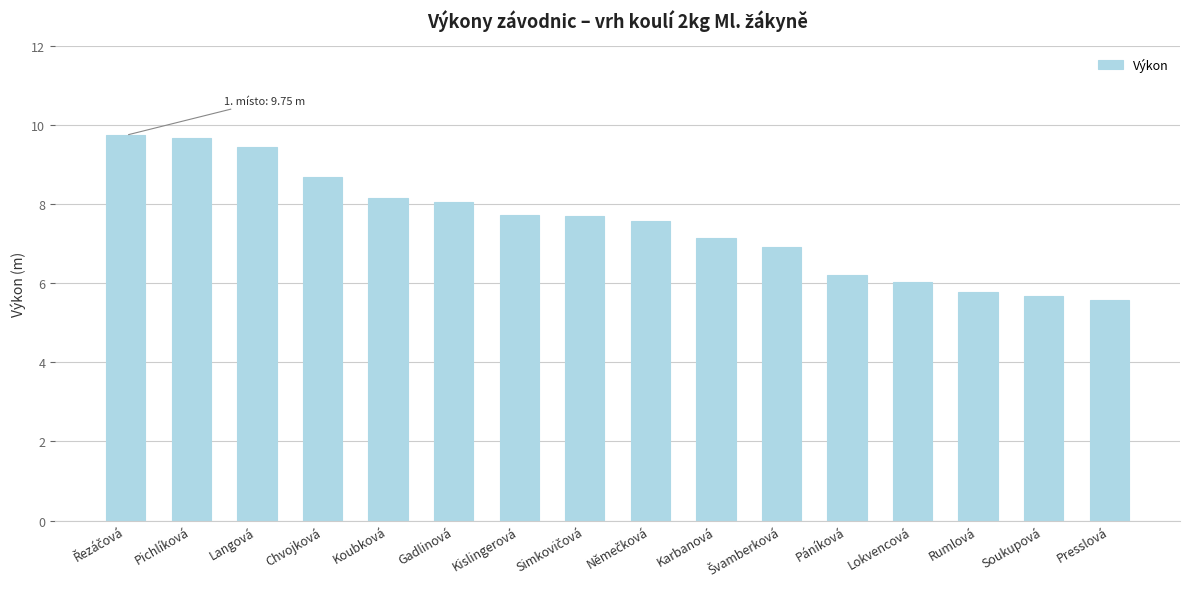

Which label corresponds to the smallest value in the chart?

Presslová